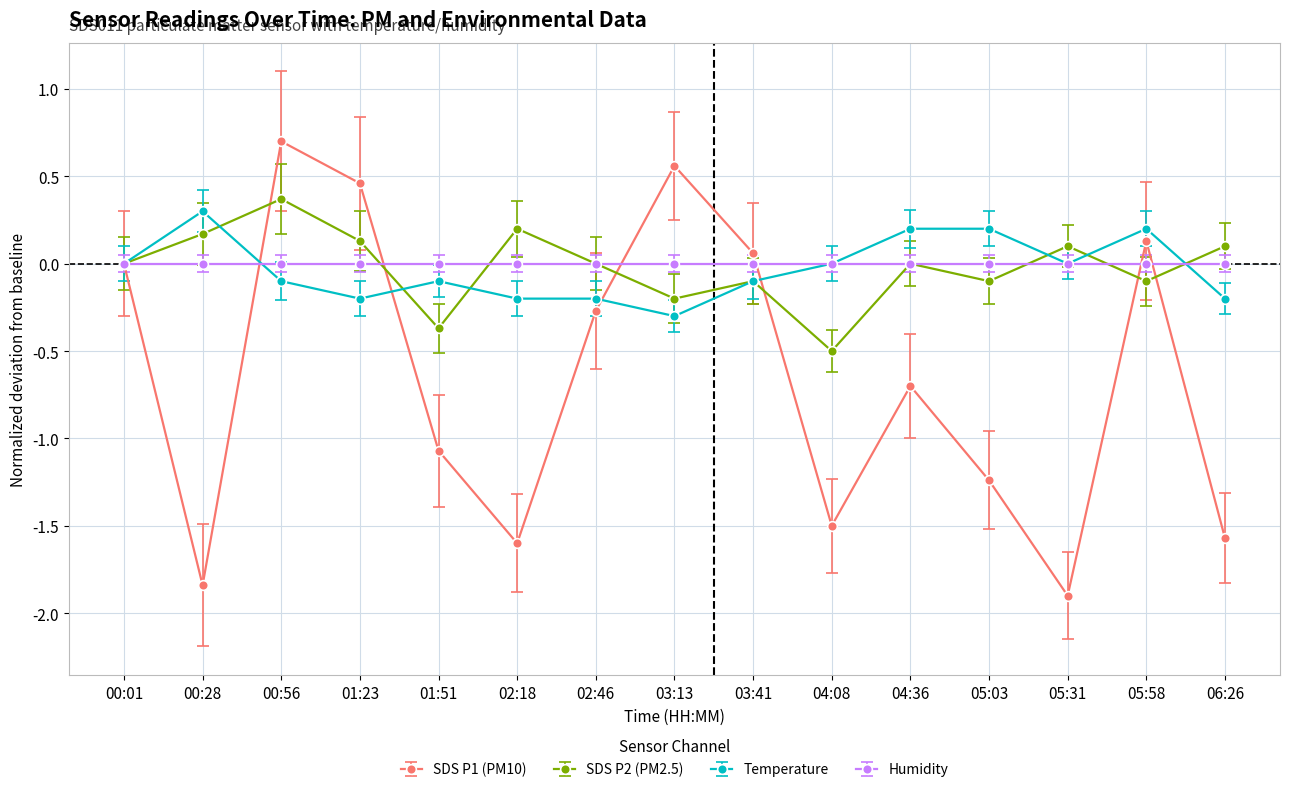

Is it true that Temperature equals 0.2 at 04:08?

False